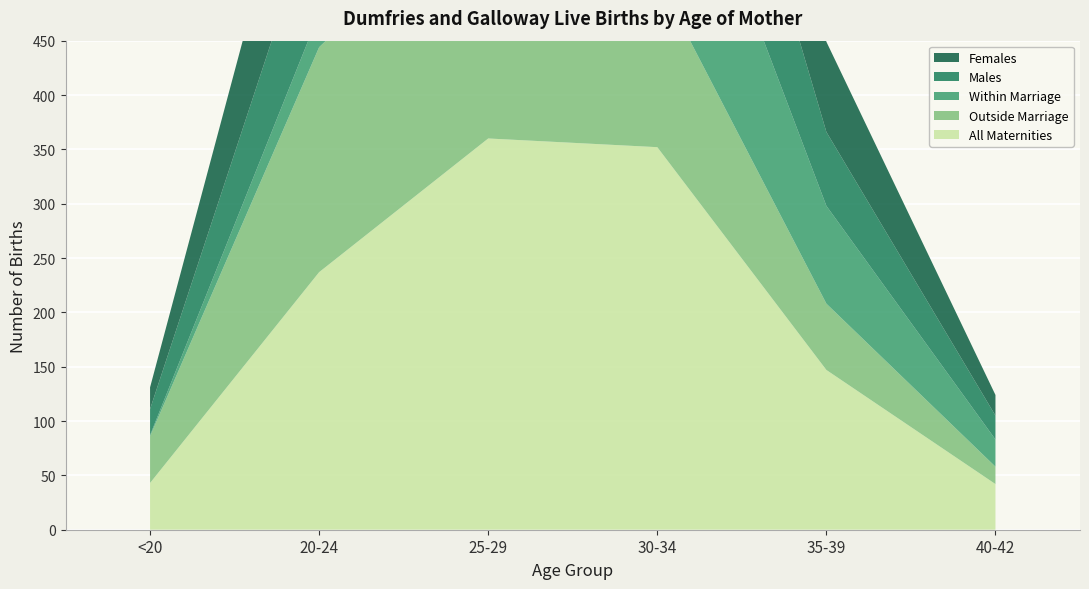

Reading right to left, extract all data points from this chart.

All Maternities: 40-42=42	35-39=147	30-34=352	25-29=360	20-24=237	<20=43
Outside Marriage: 40-42=16	35-39=61	30-34=156	25-29=232	20-24=207	<20=43
Within Marriage: 40-42=25	35-39=90	30-34=200	25-29=131	20-24=31	<20=1
Males: 40-42=22	35-39=68	30-34=186	25-29=183	20-24=107	<20=24
Females: 40-42=19	35-39=83	30-34=170	25-29=180	20-24=131	<20=20